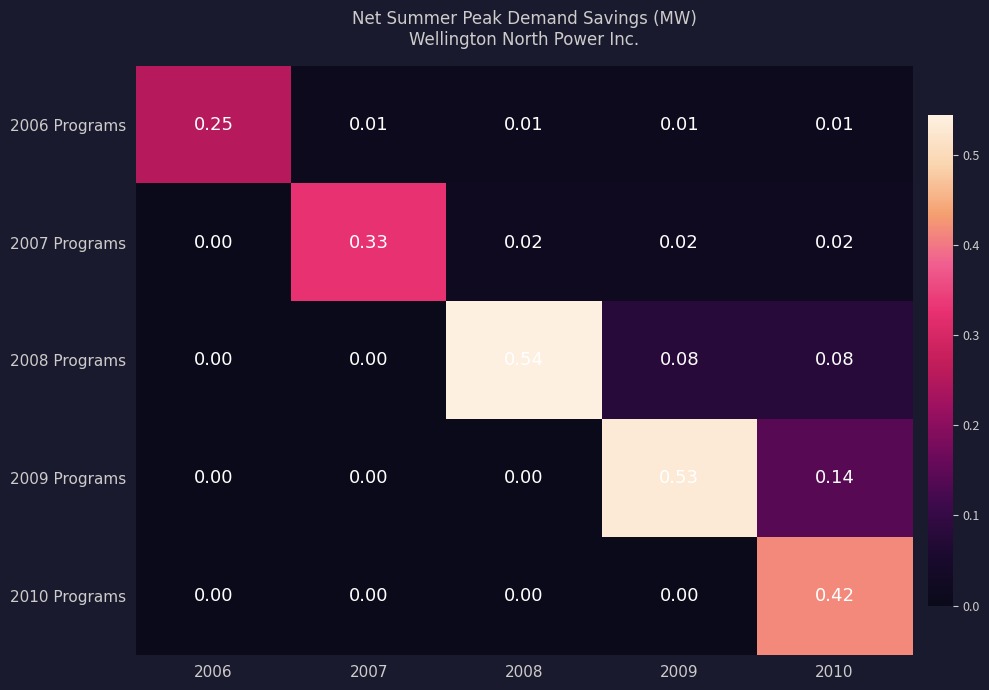

Is the value of 2006 Programs at 2010 greater than the value of 2007 Programs at 2008?

No